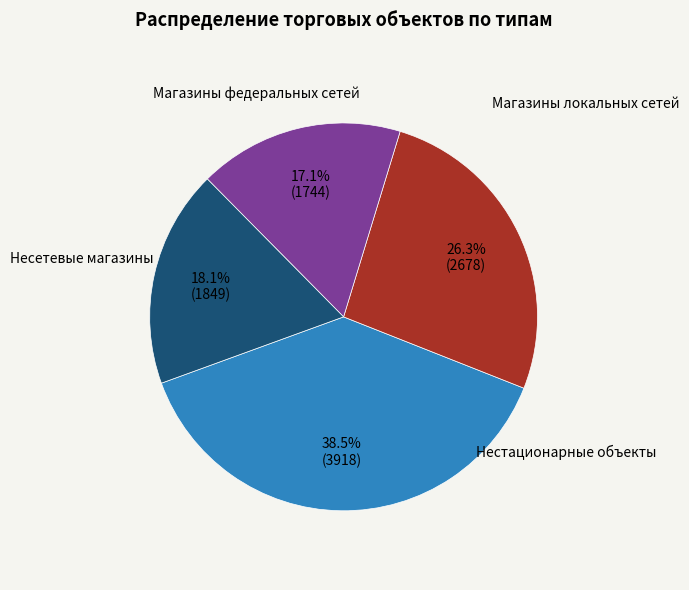

Is there a majority slice in this chart?

No